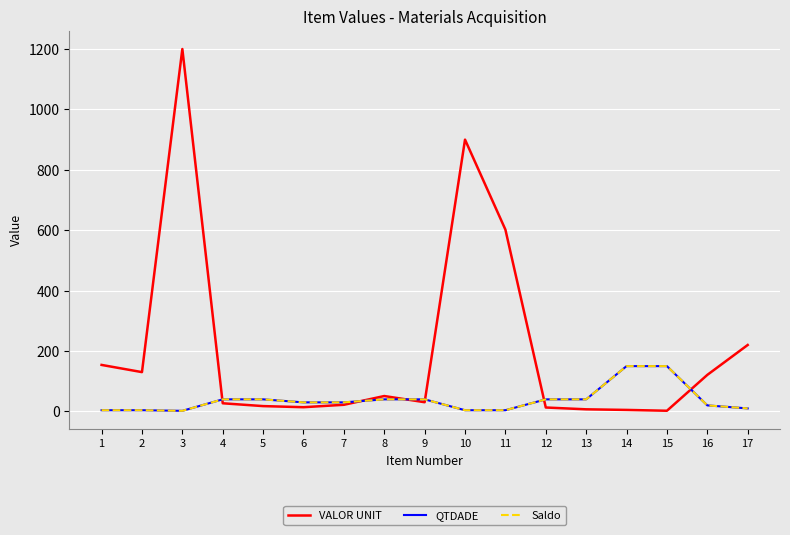

What is the spread (max minus min) of values at 12?

27.0